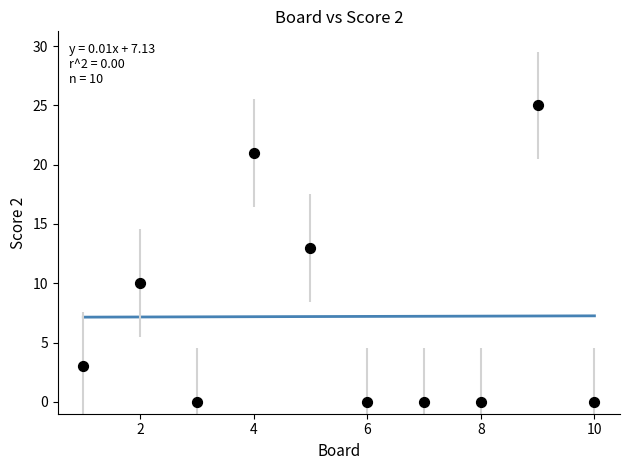

What Y value in the scatter plot is closest to 12?

13